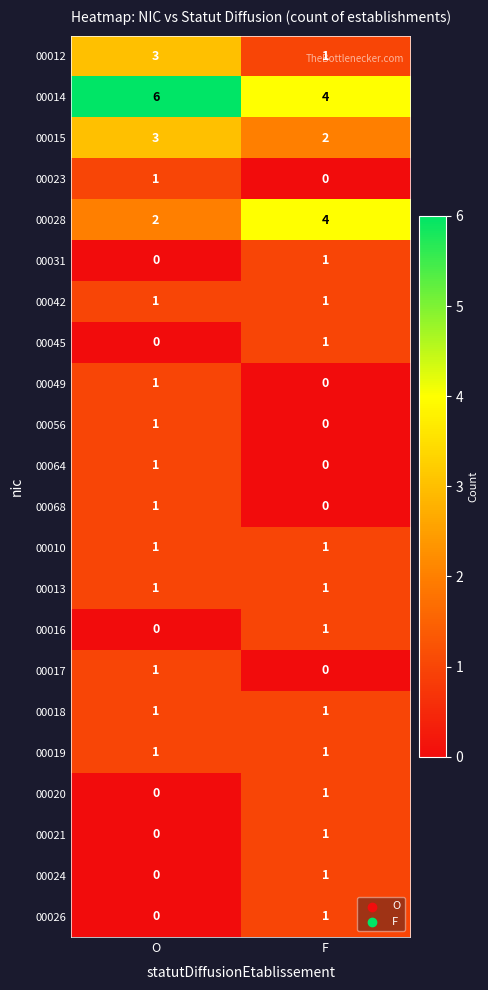

What is the difference between the highest and lowest values at F?

4